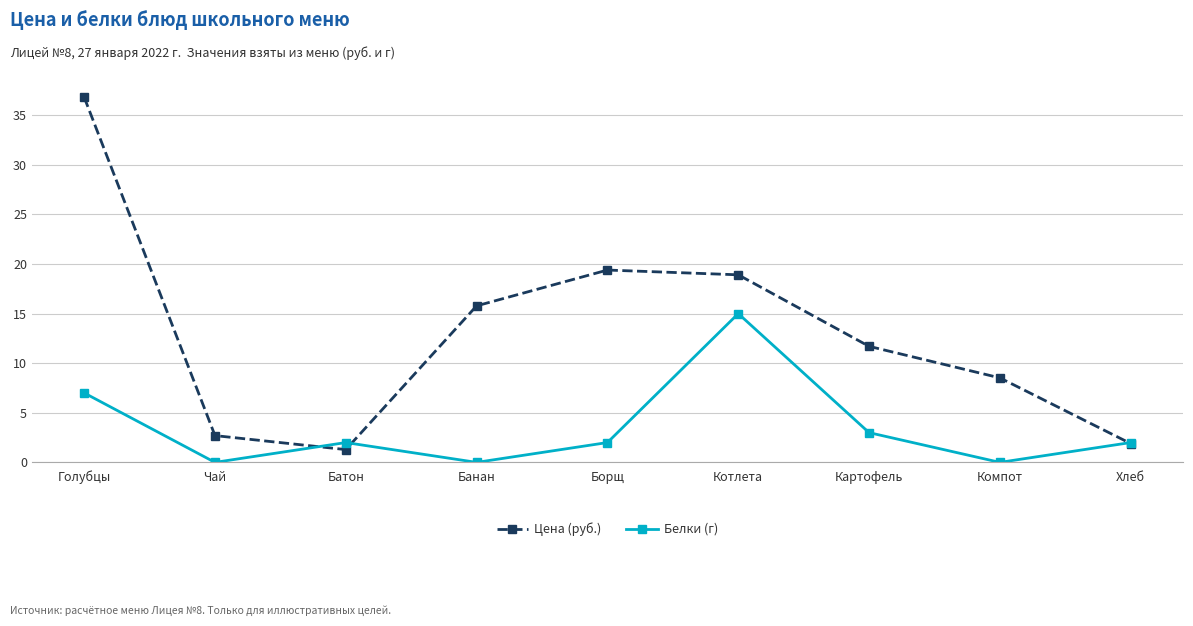

What is the label of the 2nd point from the right?

Компот